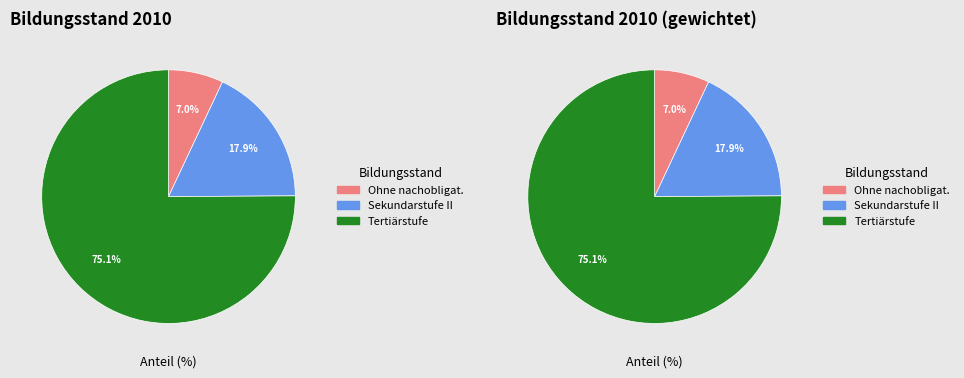

What is the change in value from Ohne nachobligatorische Ausbildung to Tertiärstufe?

+68.1